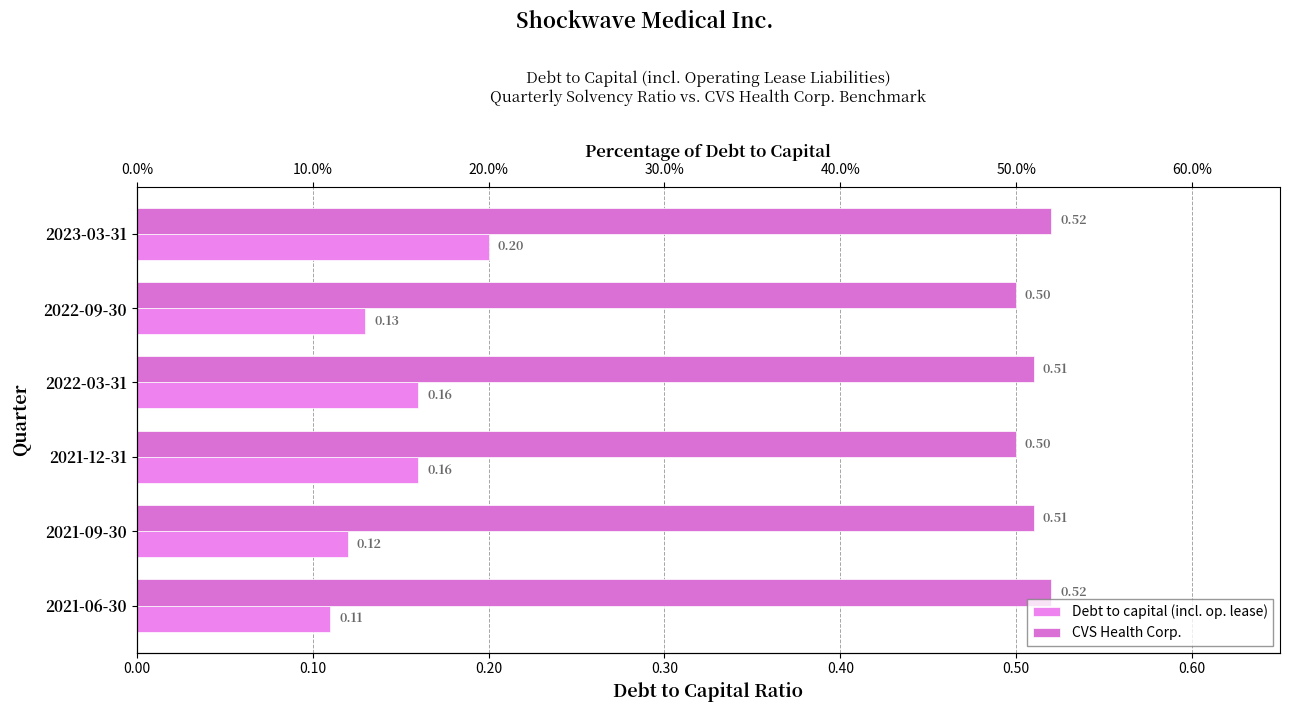

What is the maximum value for Debt to capital (incl. op. lease)?

0.2